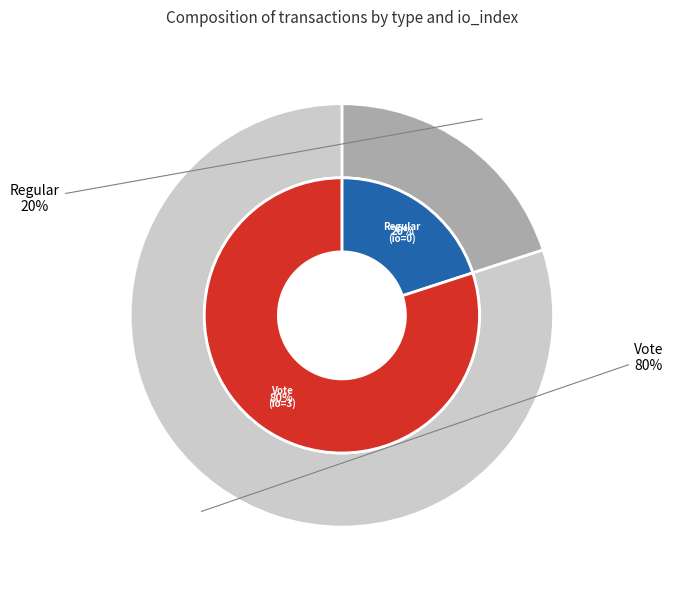

Does Vote represent more than half of the total?

Yes